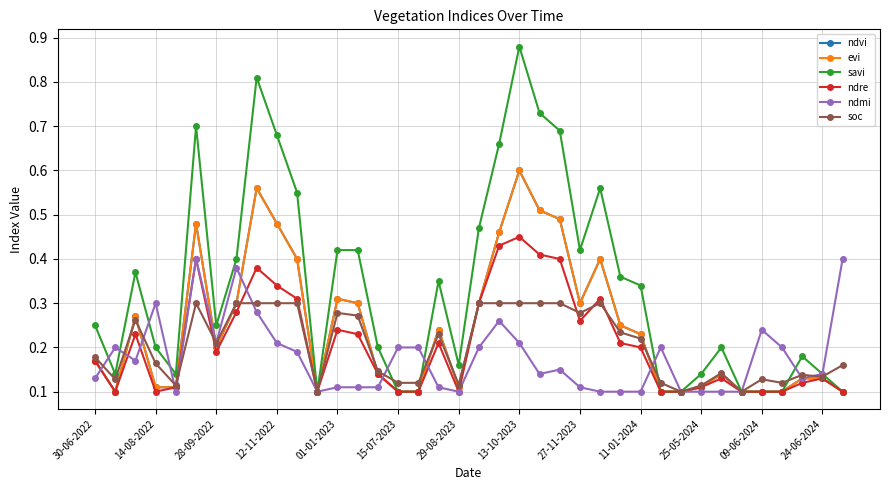

Which series has the largest range (max minus min)?

savi